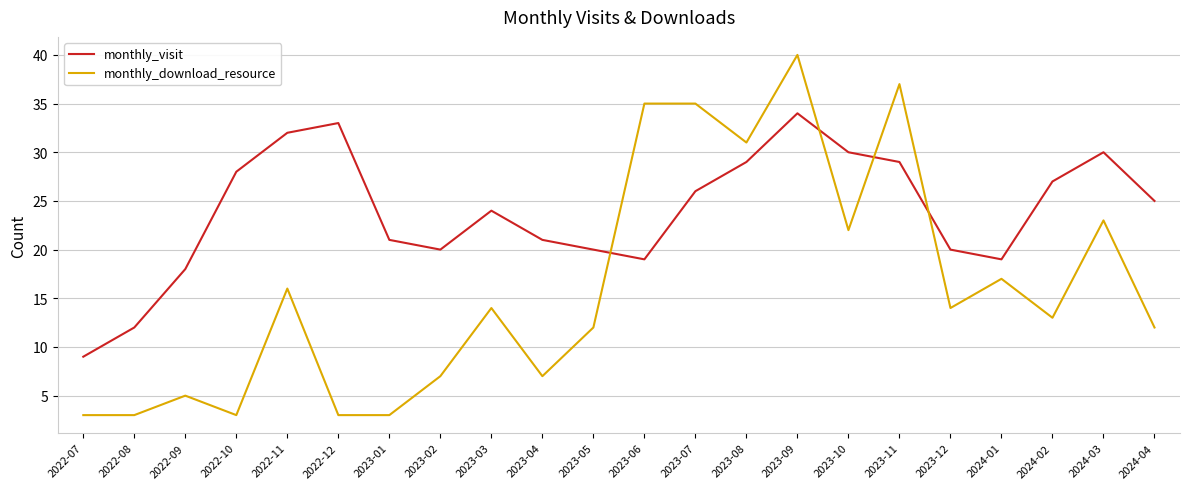

Reading left to right, what are all the values shown in this chart?

monthly_visit: 2022-07=9	2022-08=12	2022-09=18	2022-10=28	2022-11=32	2022-12=33	2023-01=21	2023-02=20	2023-03=24	2023-04=21	2023-05=20	2023-06=19	2023-07=26	2023-08=29	2023-09=34	2023-10=30	2023-11=29	2023-12=20	2024-01=19	2024-02=27	2024-03=30	2024-04=25
monthly_download_resource: 2022-07=3	2022-08=3	2022-09=5	2022-10=3	2022-11=16	2022-12=3	2023-01=3	2023-02=7	2023-03=14	2023-04=7	2023-05=12	2023-06=35	2023-07=35	2023-08=31	2023-09=40	2023-10=22	2023-11=37	2023-12=14	2024-01=17	2024-02=13	2024-03=23	2024-04=12